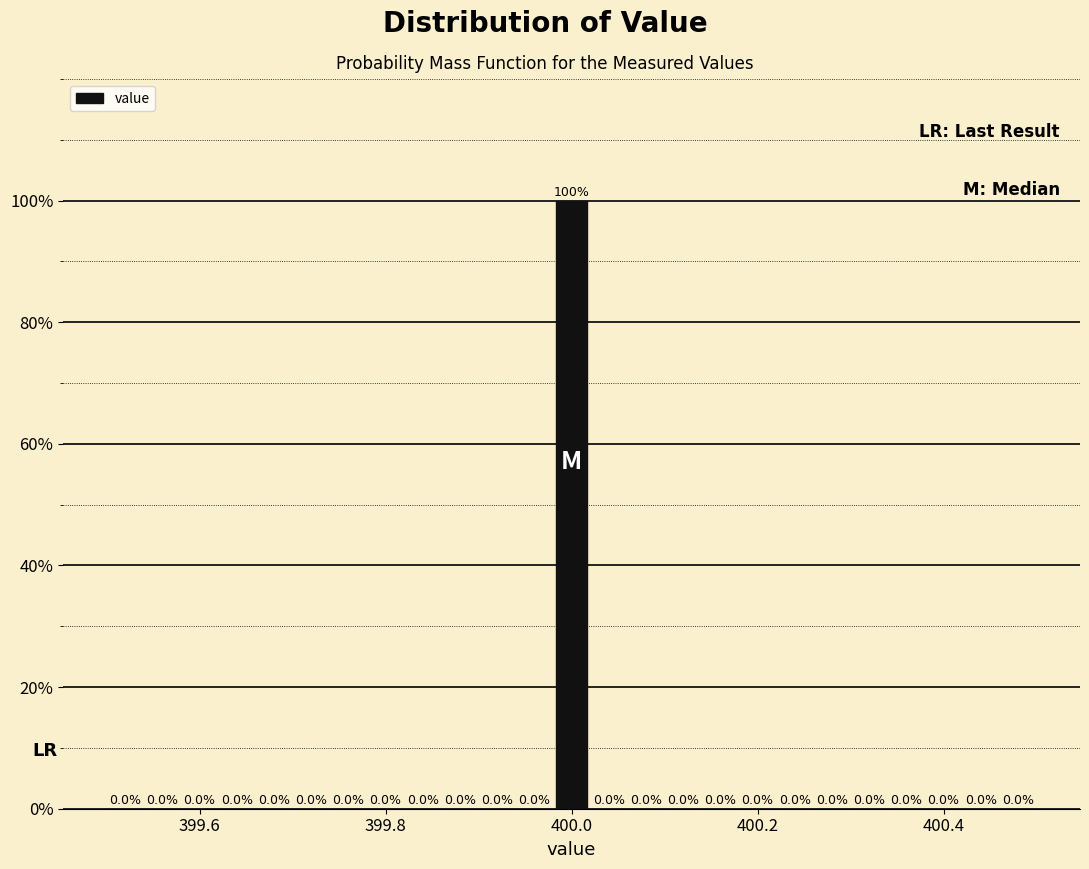

Read against the x-axis, roughly where is the centre of the tallest bar?

400.00